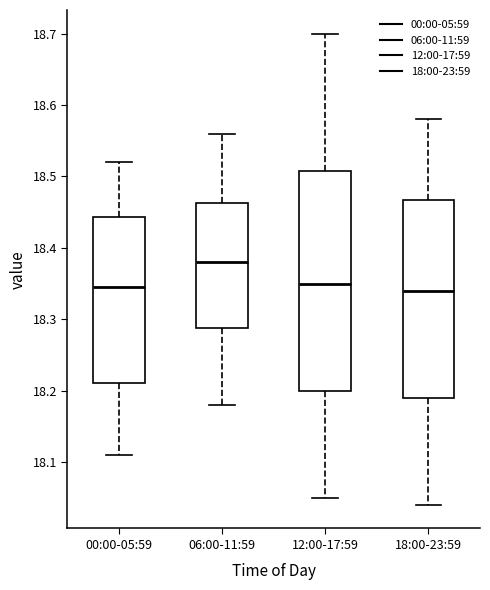

Reading left to right, read every box against the y-axis: the position of its median line, the range the box covers, and the ends of its whiskers. The values are not printed on the chart, so give them approximately, as read against the axis.

00:00-05:59: median 18.35, box 18.21 to 18.44, whiskers 18.11 to 18.52
06:00-11:59: median 18.38, box 18.29 to 18.46, whiskers 18.18 to 18.56
12:00-17:59: median 18.35, box 18.20 to 18.51, whiskers 18.05 to 18.70
18:00-23:59: median 18.34, box 18.19 to 18.47, whiskers 18.04 to 18.58